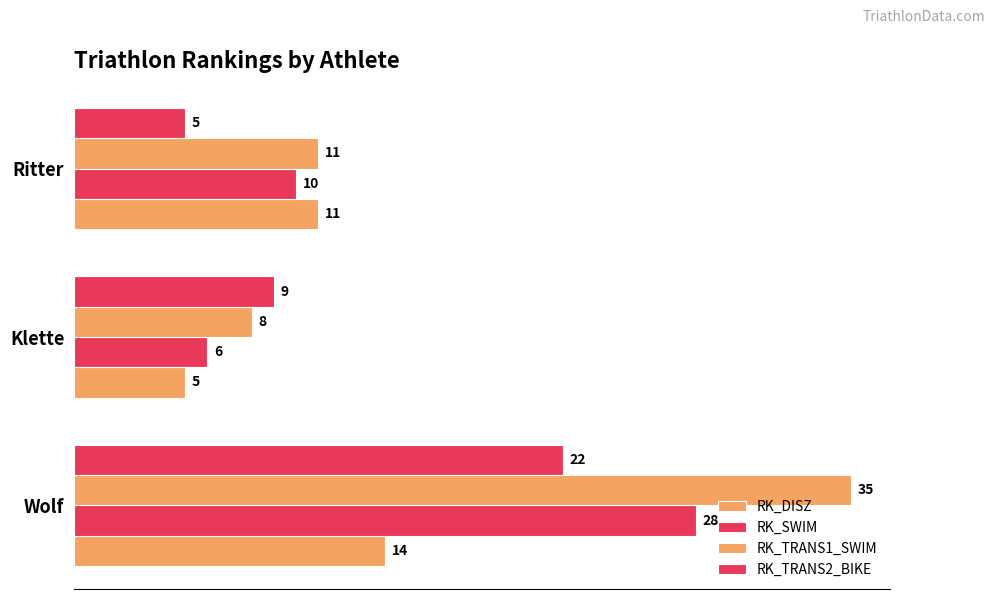

How many values in the RK_TRANS1_SWIM series are below 11?

1